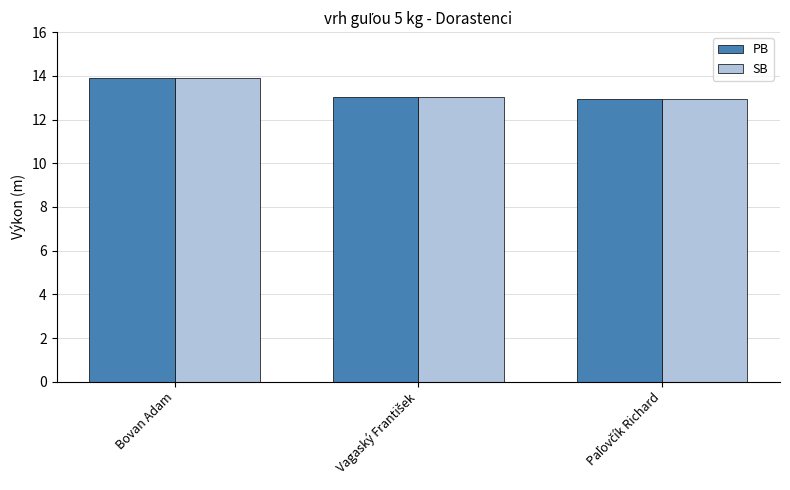

What position from the left is Bovan Adam?

1